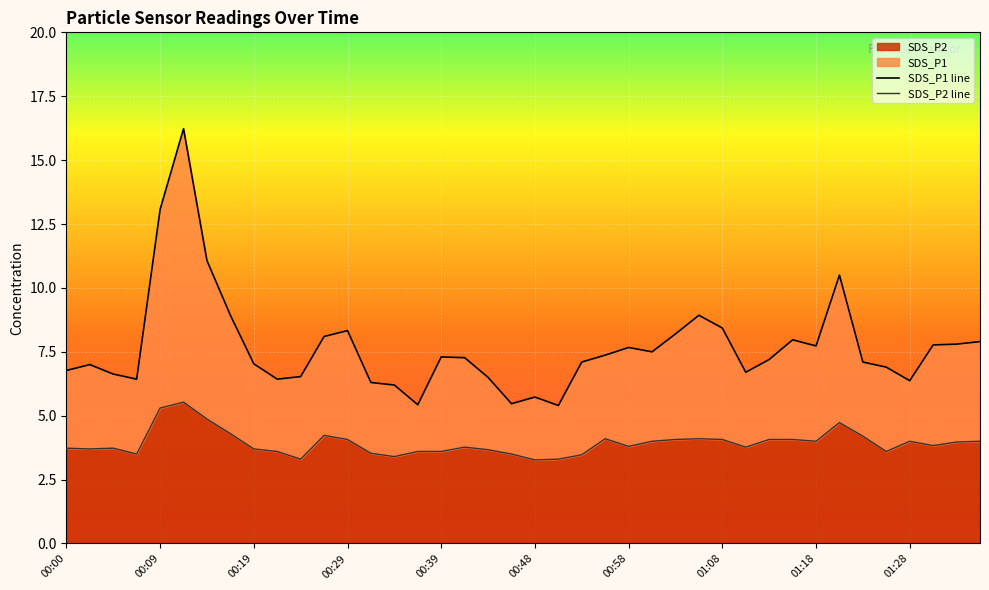

What is the maximum value shown in the chart?

16.2